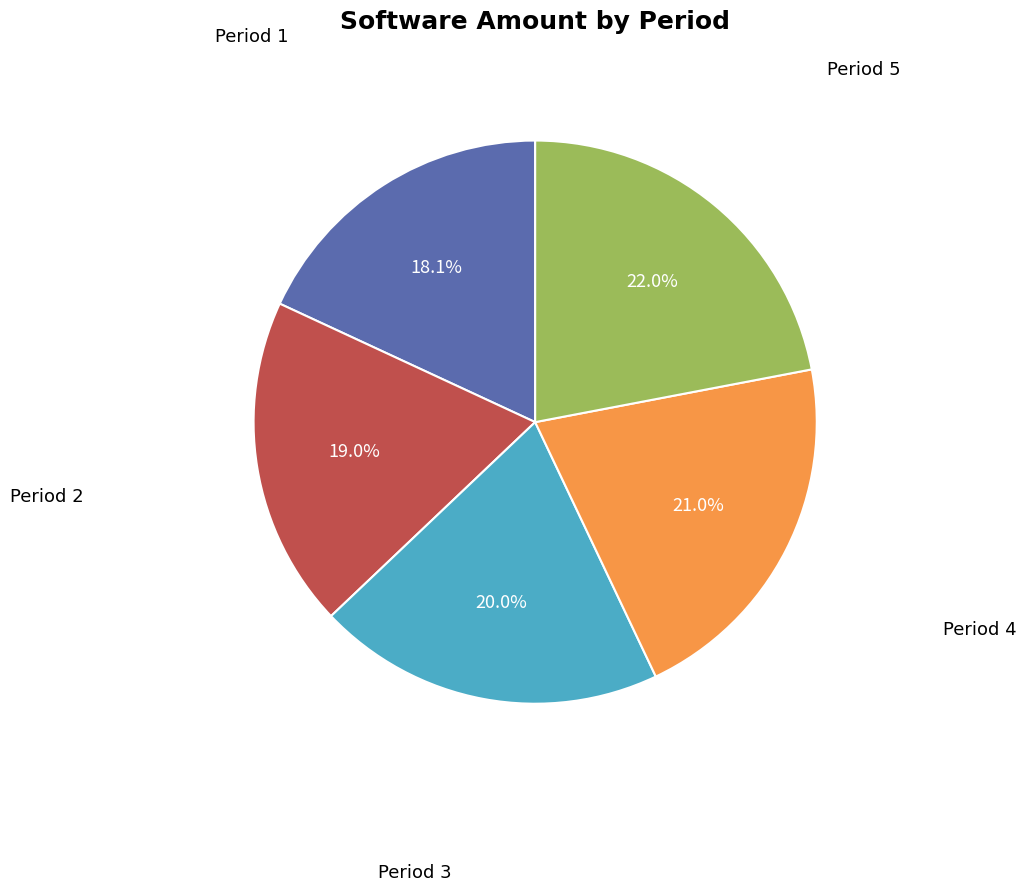

What is the largest slice in the pie chart?

Period 5